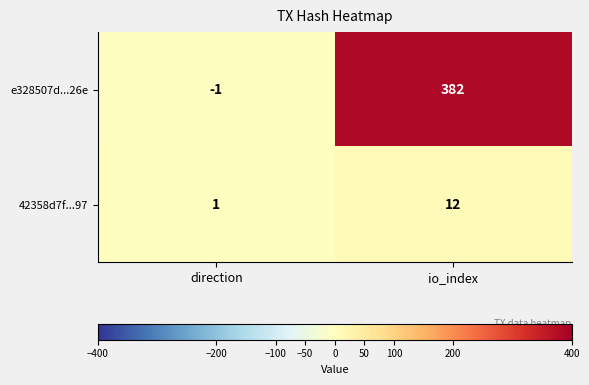

Which series has the largest range (max minus min)?

e328507d...26e